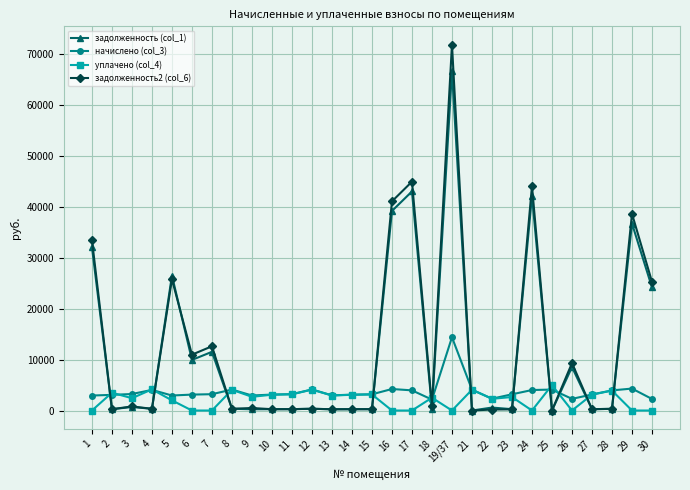

At which category is the sum across all series the highest?

19/37